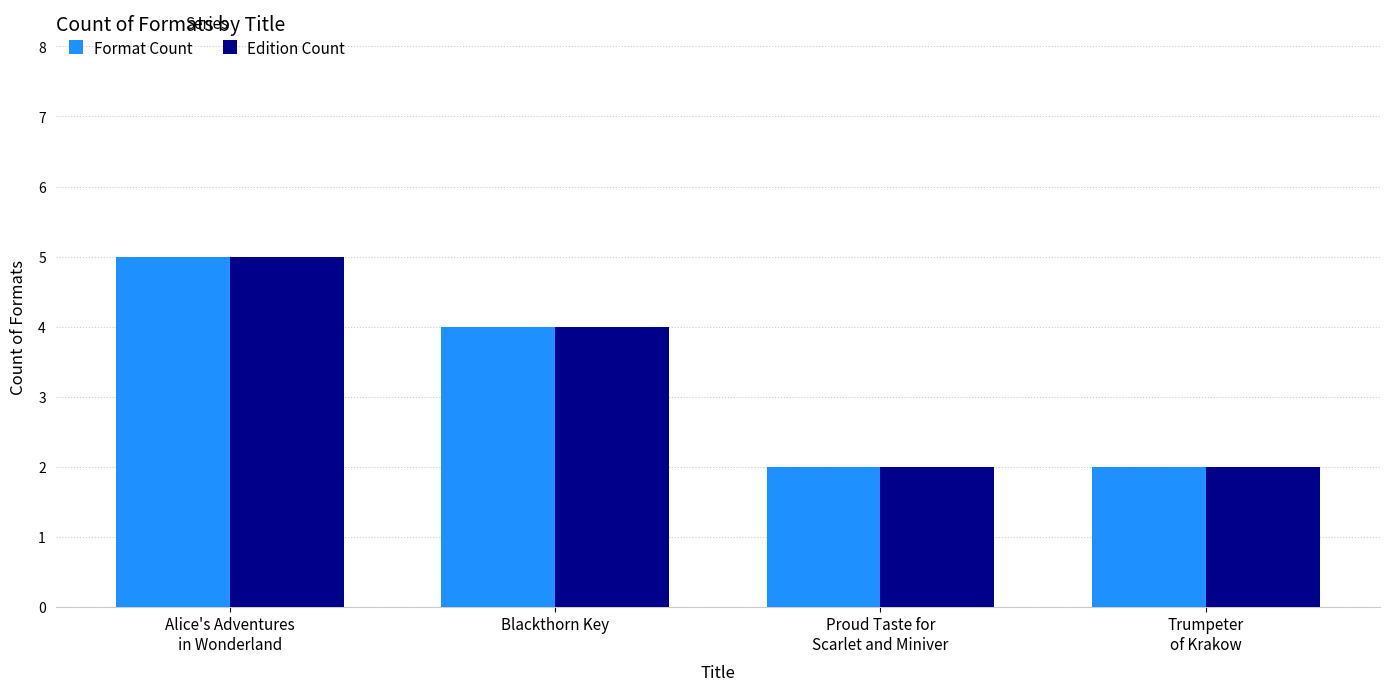

The Edition Count series shows 3 at Trumpeter
of Krakow. True or false?

False